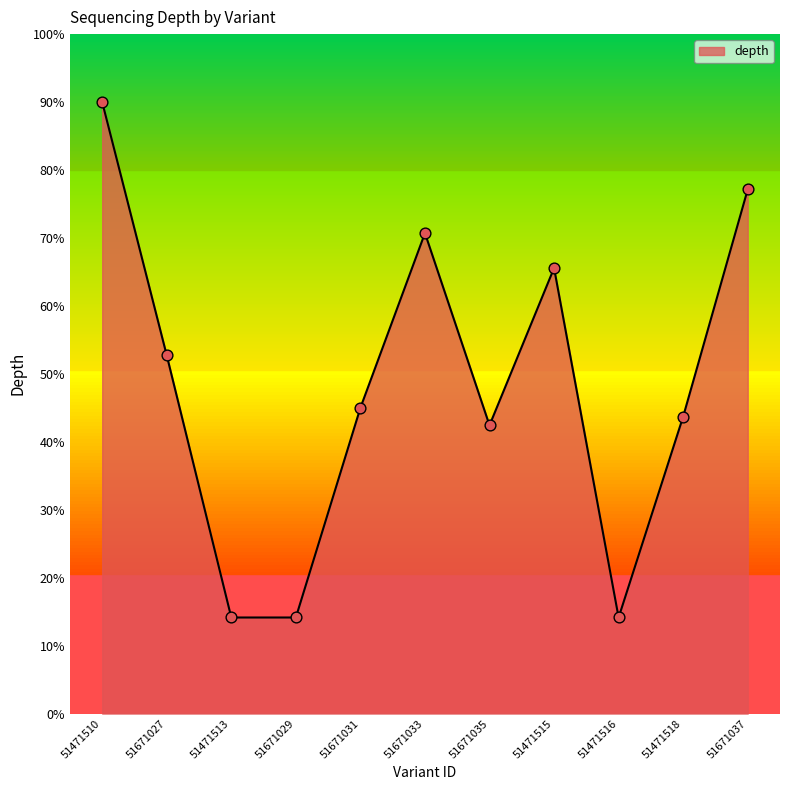

What is the ratio of the value at 51671033 to the value at 51471518?

1.6